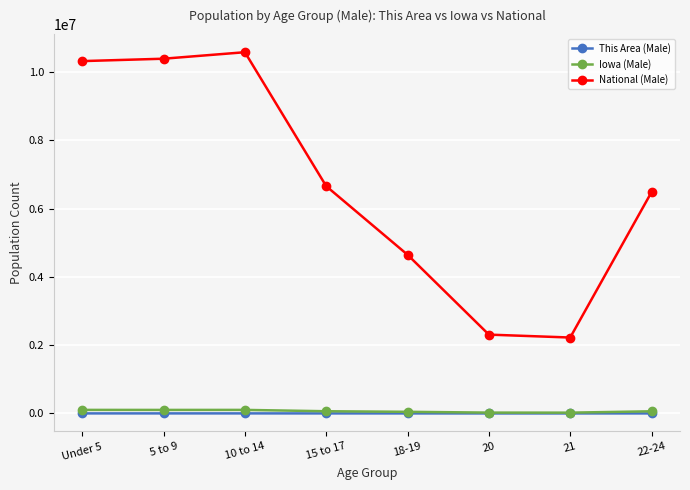

What is the difference between the maximum and second lowest values in the Iowa (Male) series?

79250